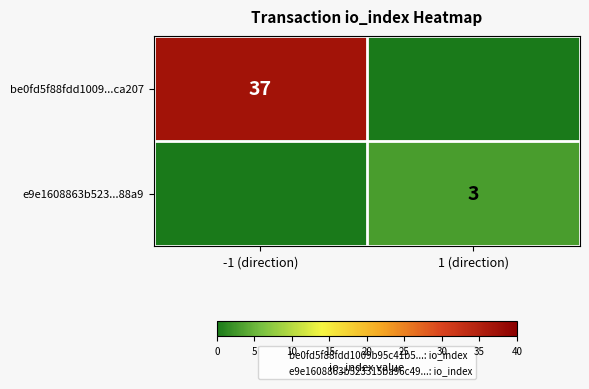

True or false: e9e1608863b523...88a9 has a value of 3 at 1 (direction).

True